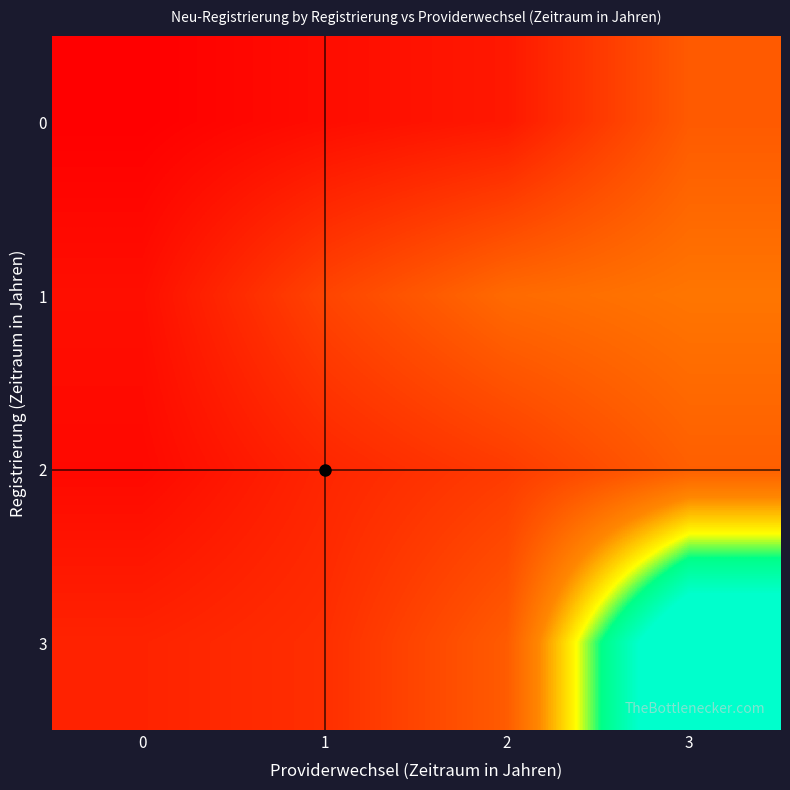

What is the spread (max minus min) of values at 2?

90.4